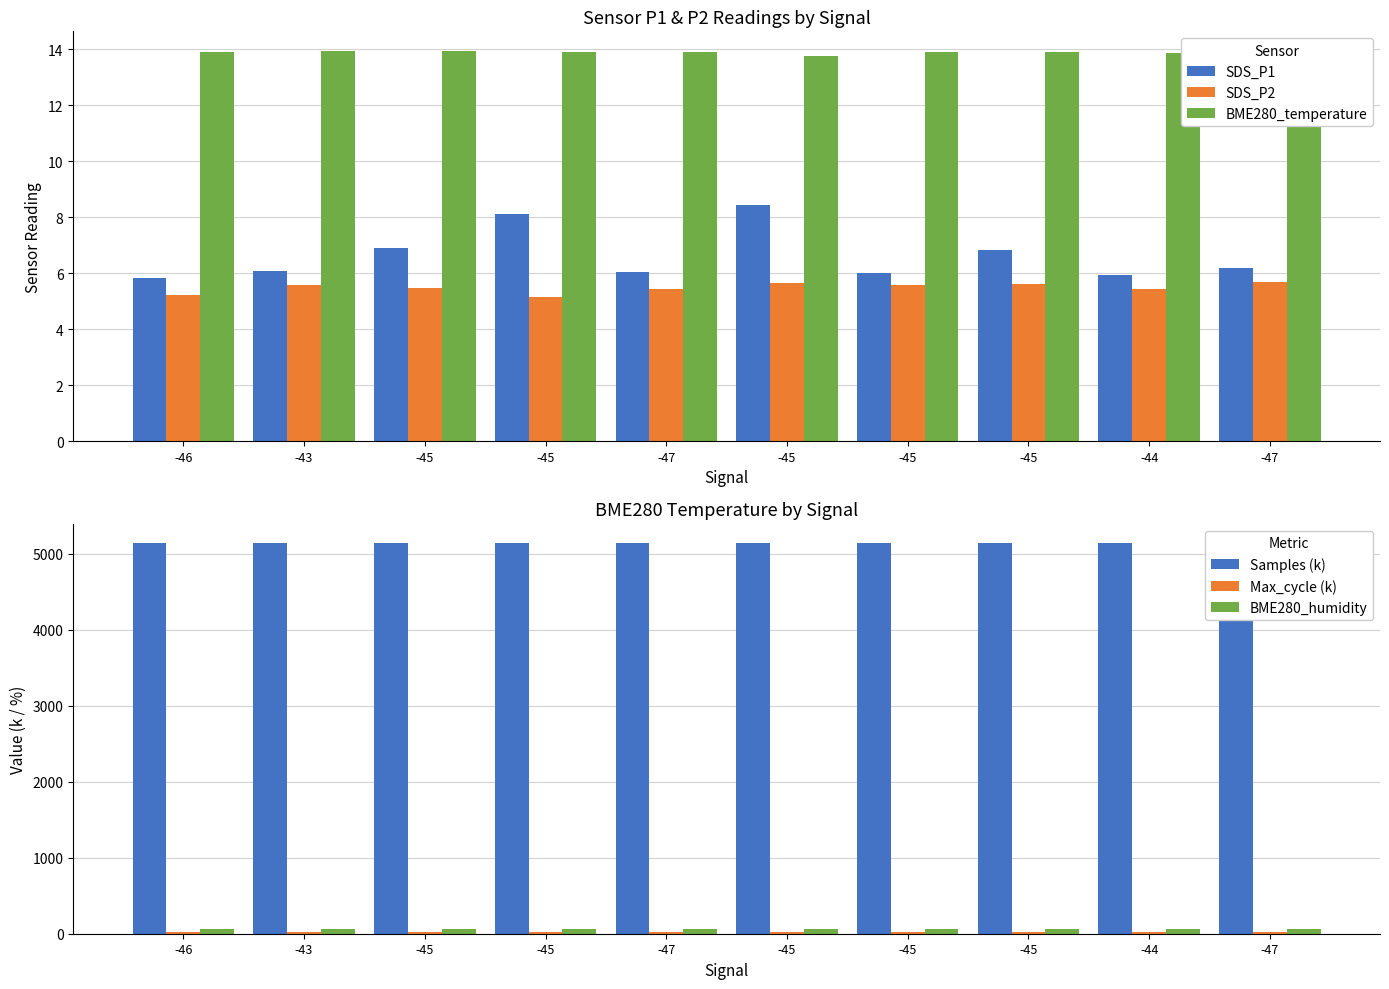

True or false: Max_cycle (k) has a value of 26.3 at -45.

False